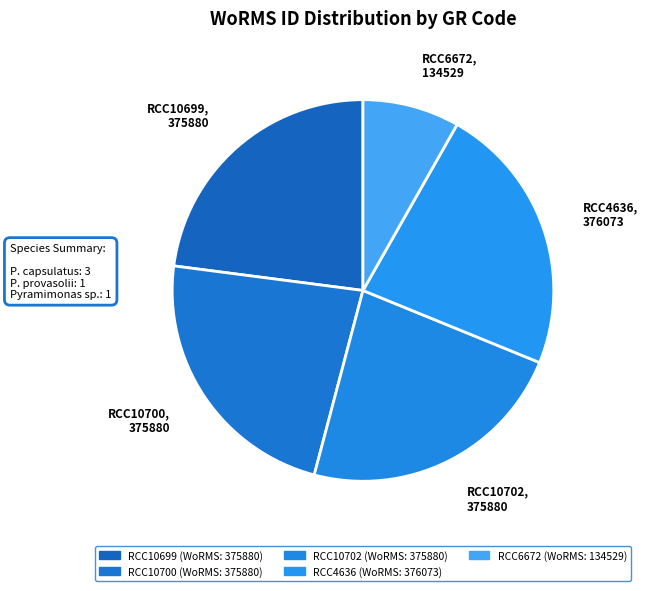

The RCC10702 slice represents 23% of the pie. True or false?

True